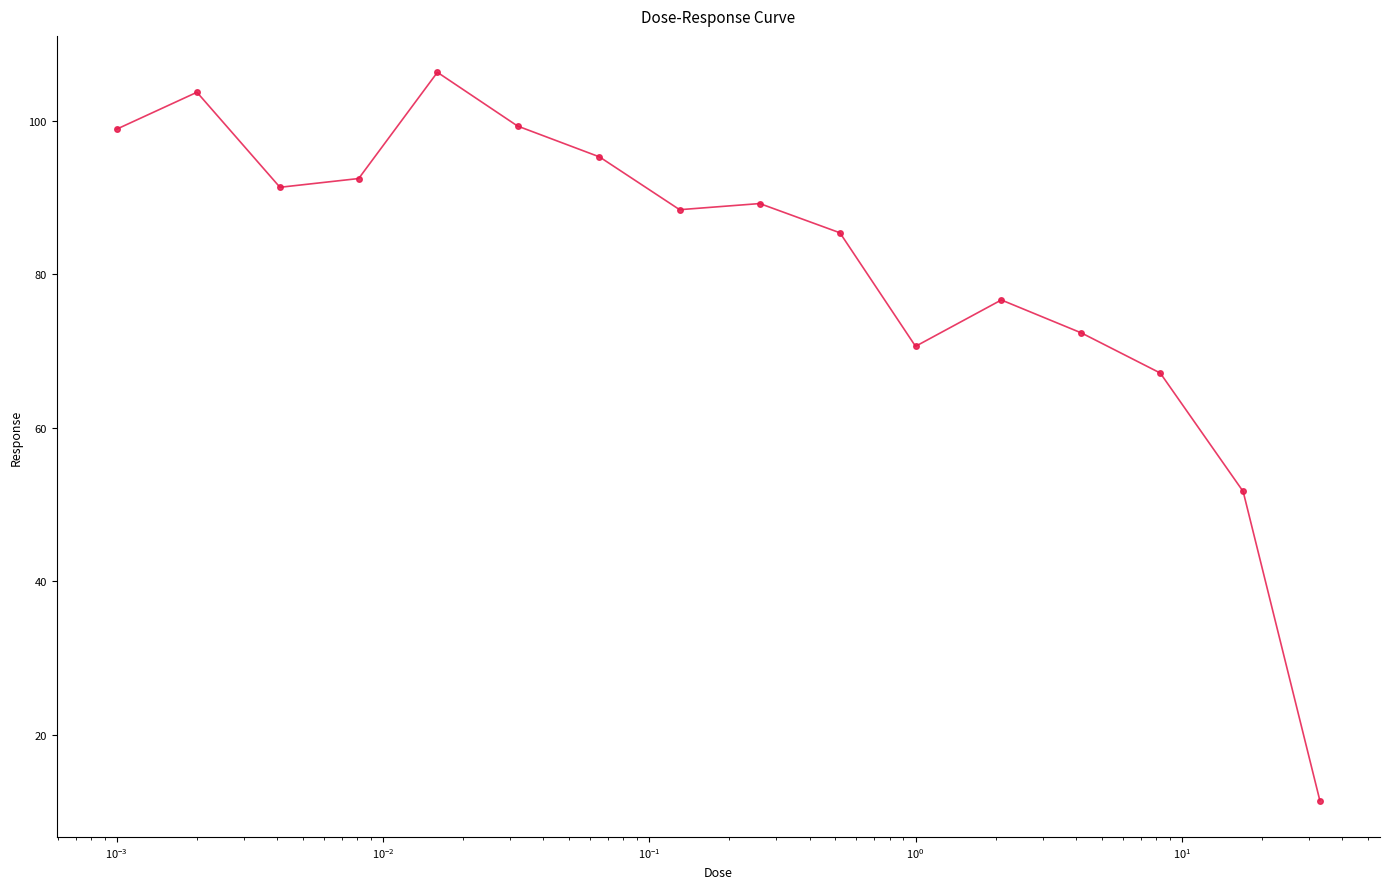

True or false: the data has more than 0 interior local peaks.

True